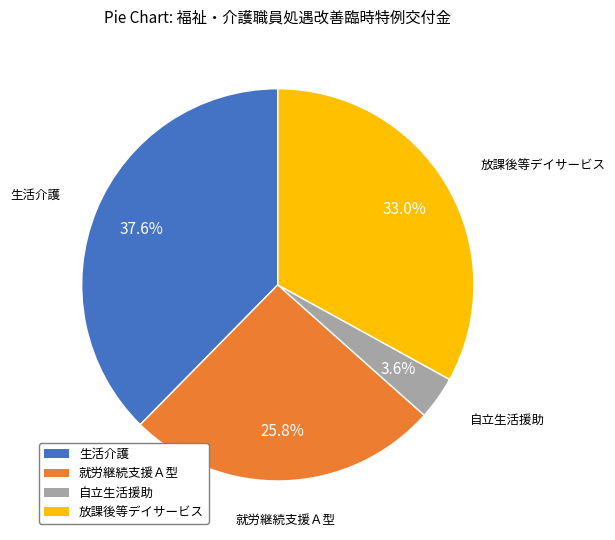

What percentage is NOT represented by 生活介護?

62.4%